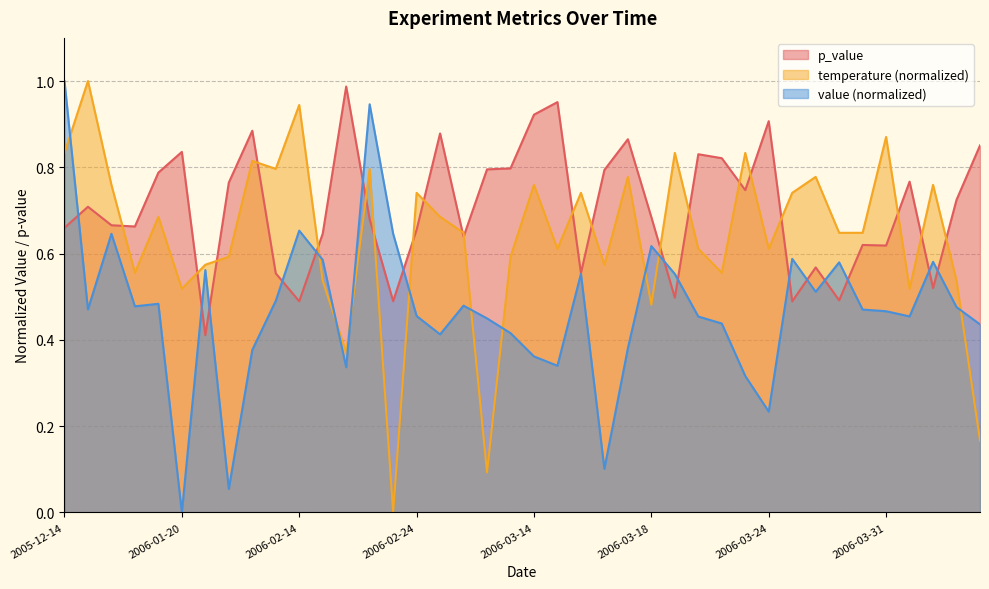

Which category has the lowest value in the temperature series?

2006-02-22